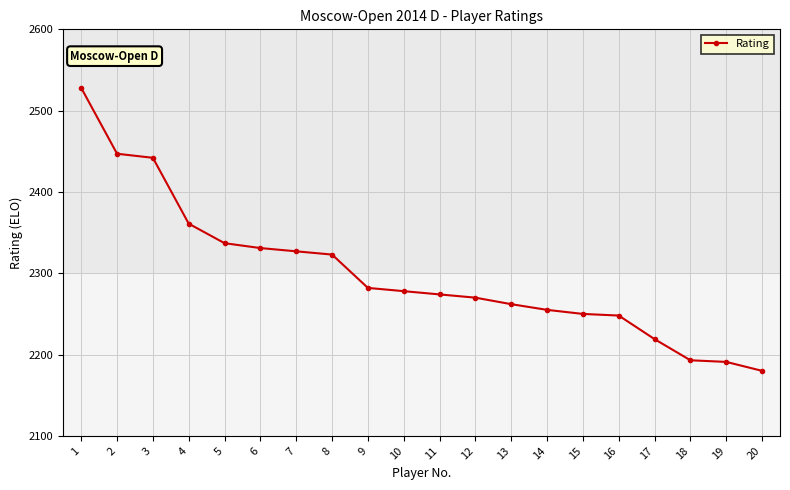

Reading left to right, list all the values displayed in this chart.

1=2528	2=2447	3=2442	4=2361	5=2337	6=2331	7=2327	8=2323	9=2282	10=2278	11=2274	12=2270	13=2262	14=2255	15=2250	16=2248	17=2219	18=2193	19=2191	20=2180